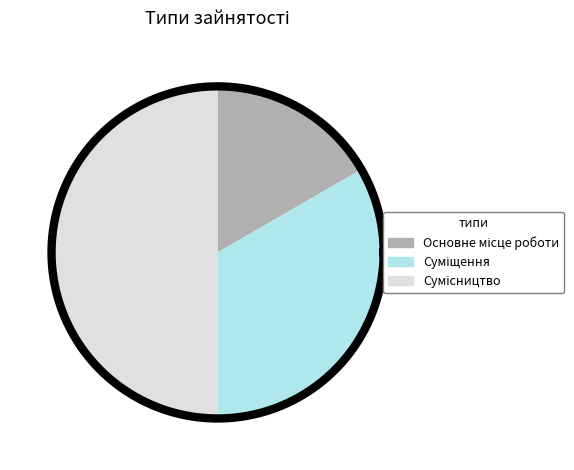

To the nearest percent, what is the difference between the largest and smallest slice percentages?

33%